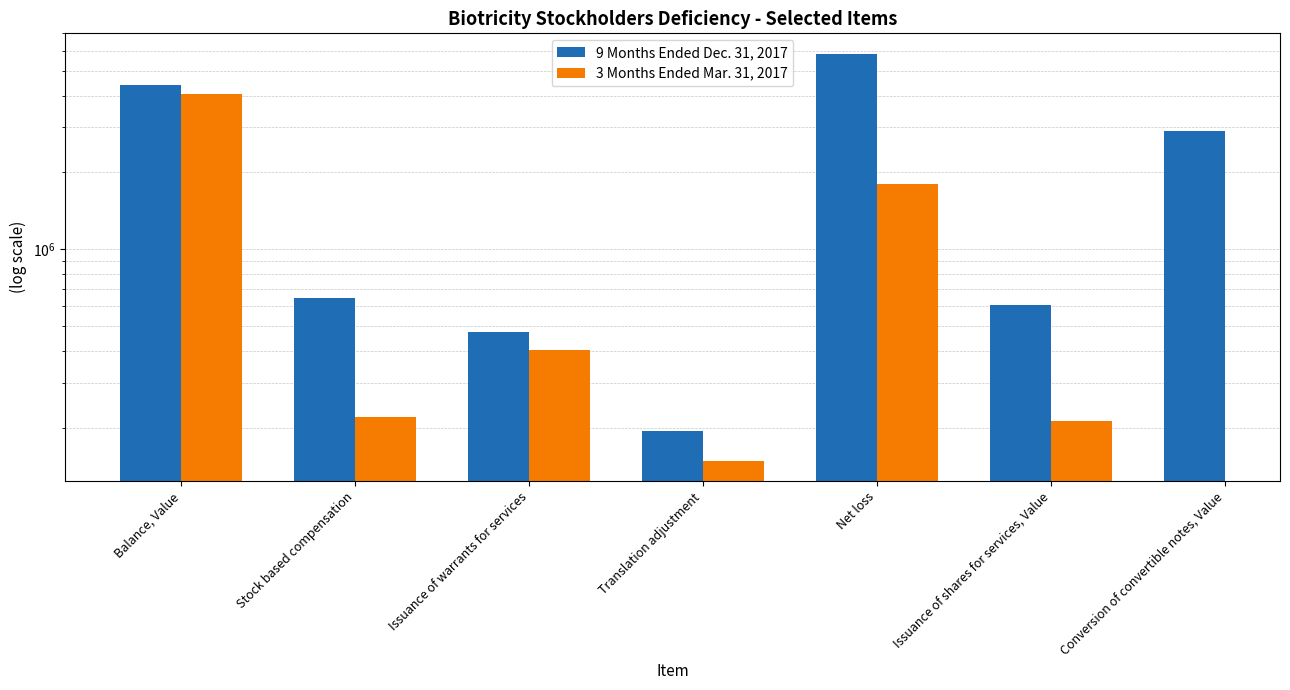

Which series has the largest total across all categories?

9 Months Ended Dec. 31, 2017